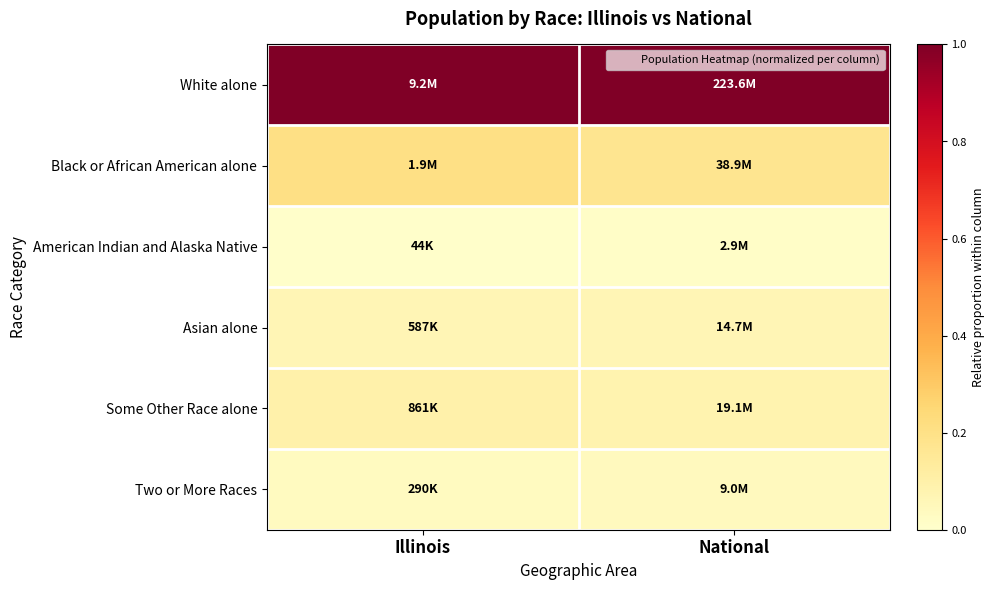

Reading left to right, extract all data points from this chart.

White alone: Illinois=1.0	National=1.0
Black or African American alone: Illinois=0.2	National=0.2
American Indian and Alaska Native: Illinois=0.0	National=0.0
Asian alone: Illinois=0.1	National=0.1
Some Other Race alone: Illinois=0.1	National=0.1
Two or More Races: Illinois=0.0	National=0.0